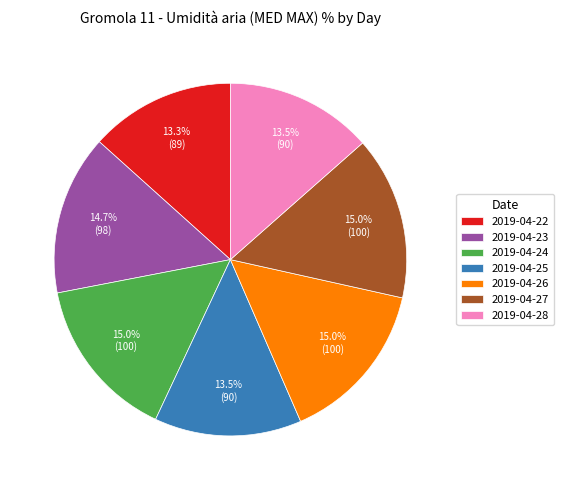

To the nearest percent, what is the combined percentage of 2019-04-25 and 2019-04-22?

27%